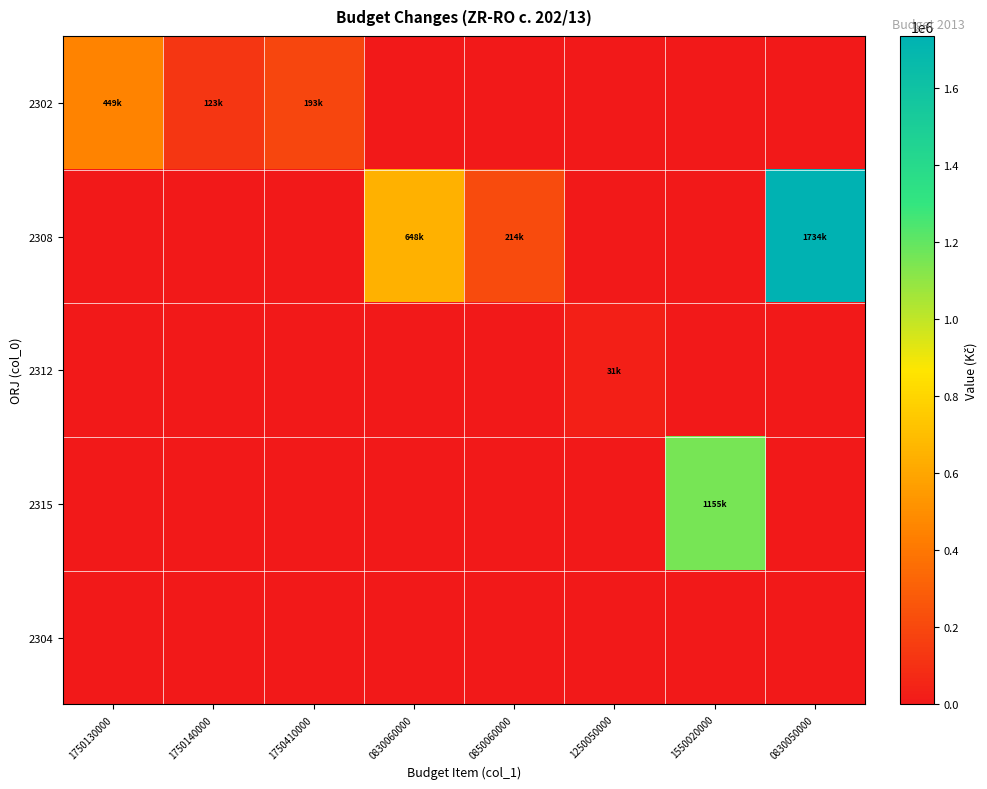

Which has a higher value, 1250050000 or 0830060000?

1250050000